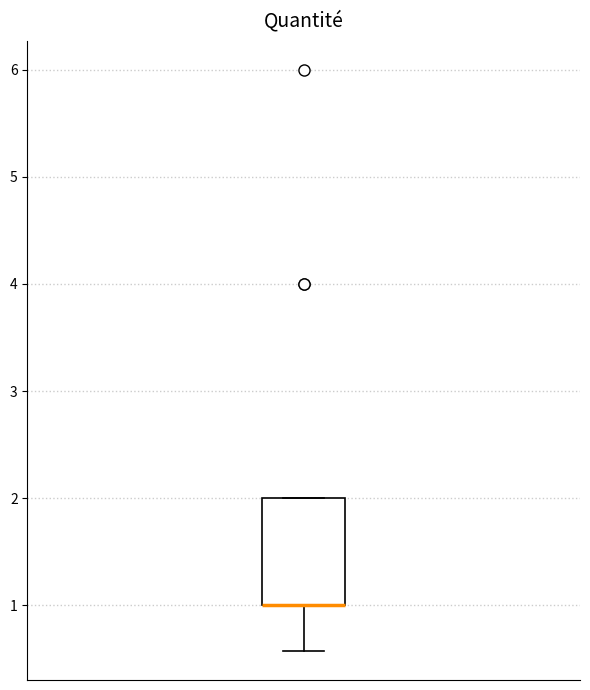

Transcribe this box plot: give where the median line is, the range the box spans, and where the two whiskers end, as read against the y-axis. The values are not printed on the chart, so give them approximately, as read against the axis.

median 1.0 (drawn on the box's lower edge), box 1.0 to 2.0, whiskers 0.6 to 2.0